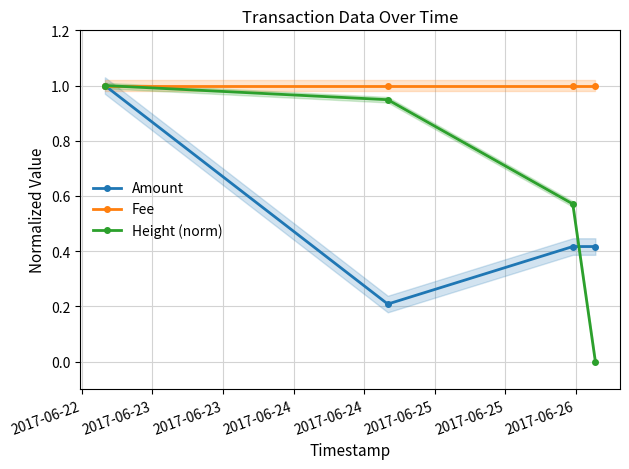

Is the value of Fee at 2017-06-23 greater than the value of Amount at 2017-06-23?

Yes